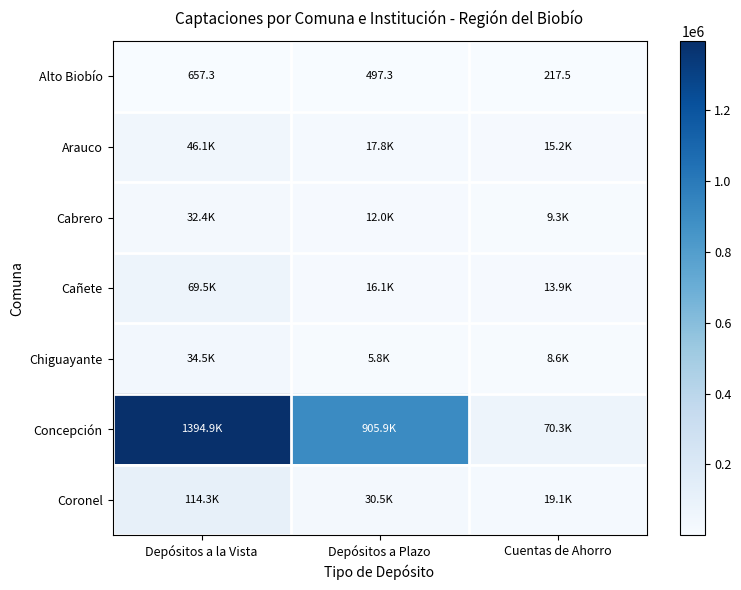

Count the number of data series in this chart.

7